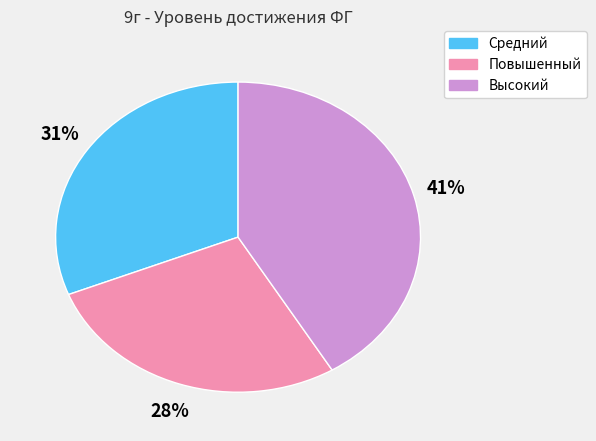

Count the number of slices in the pie.

3